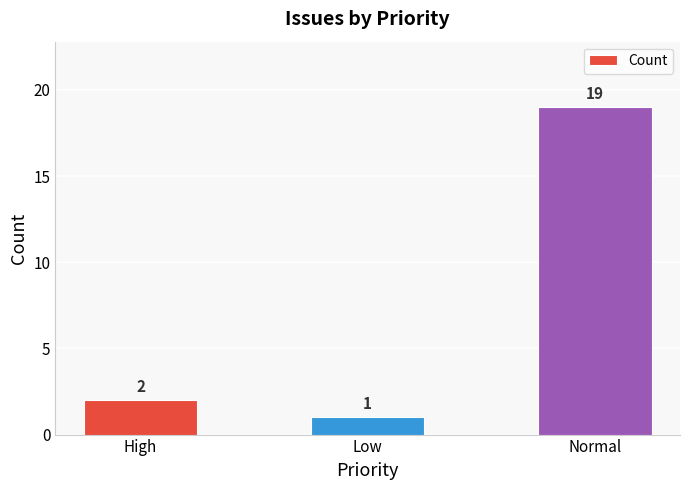

What is the average value?

7